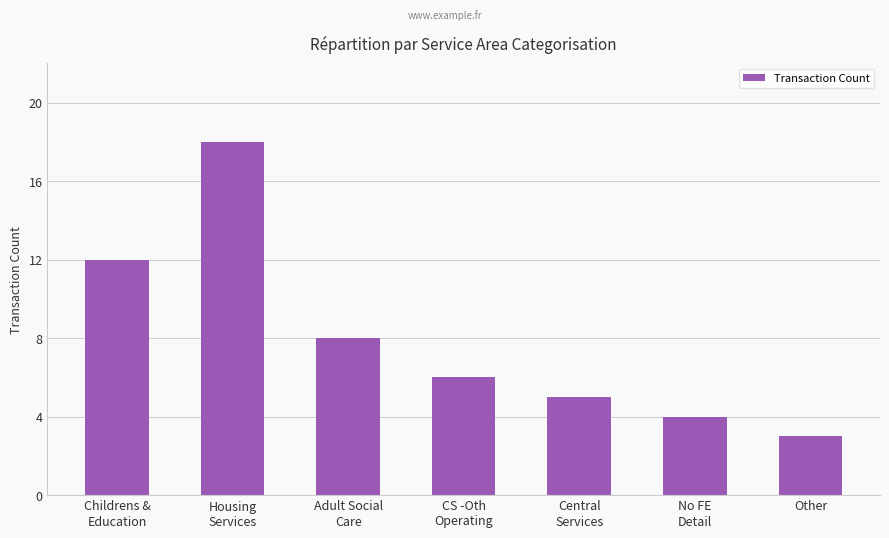

What position from the right is Childrens &
Education?

7